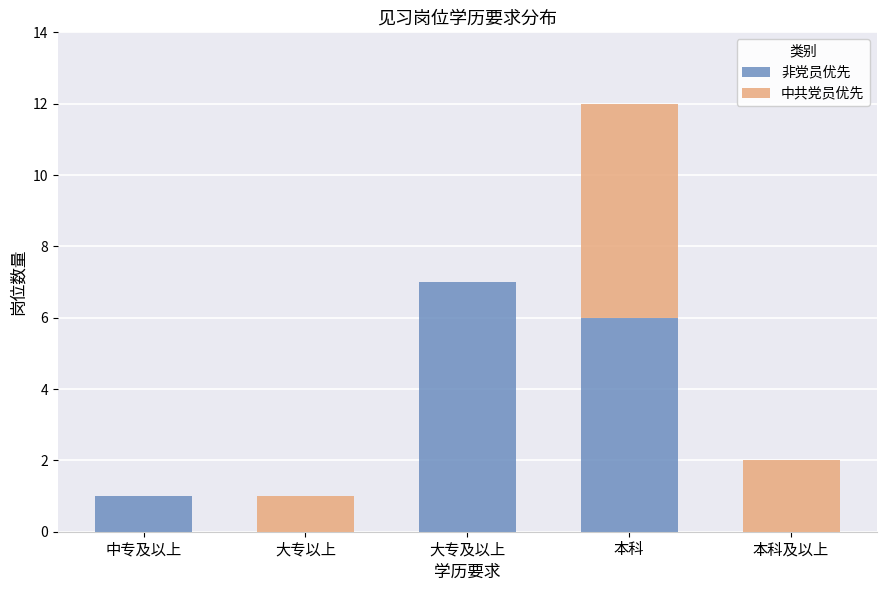

Reading left to right, what are the values for 非党员优先?

中专及以上=1	大专以上=0	大专及以上=7	本科=6	本科及以上=0